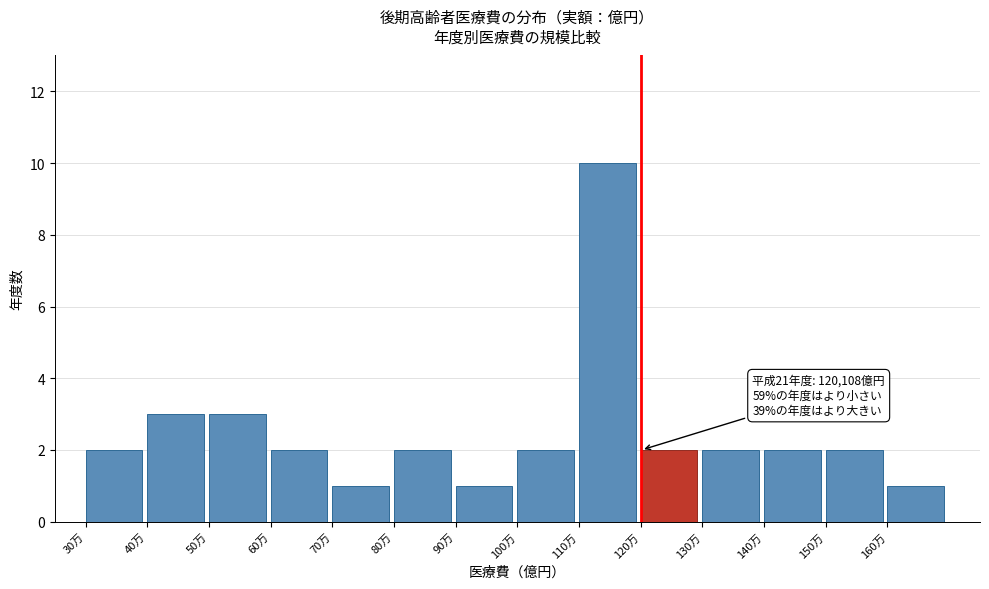

Reading right to left, list all the values displayed in this chart.

160万=1	150万=2	140万=2	130万=2	120万=2	110万=10	100万=2	90万=1	80万=2	70万=1	60万=2	50万=3	40万=3	30万=2